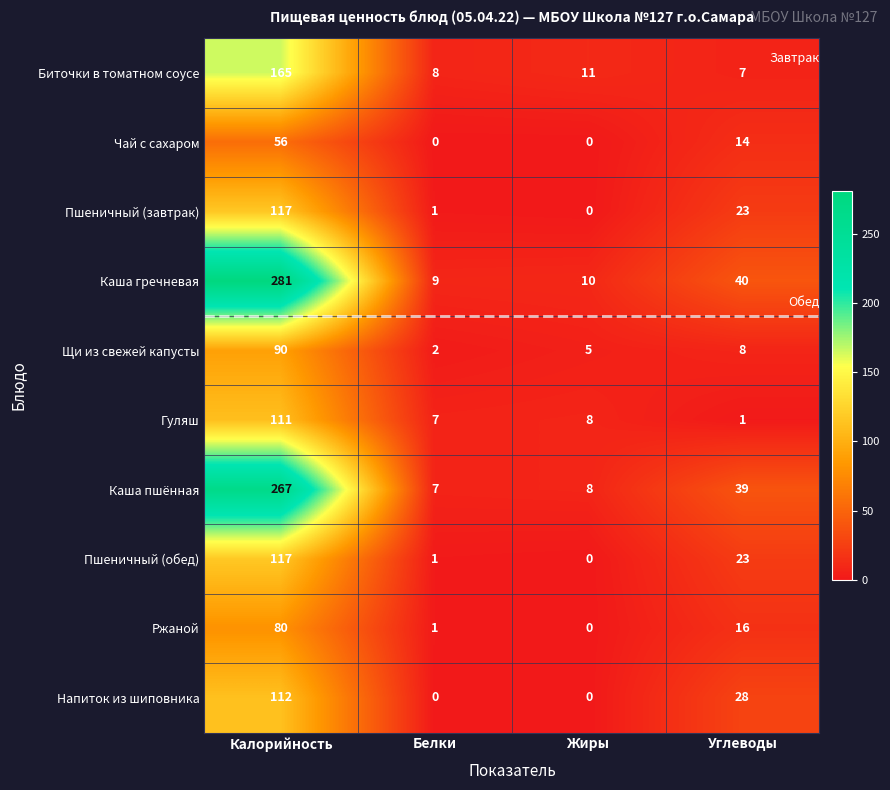

Between Жиры and Углеводы, which series saw the biggest shift?

Каша пшённая